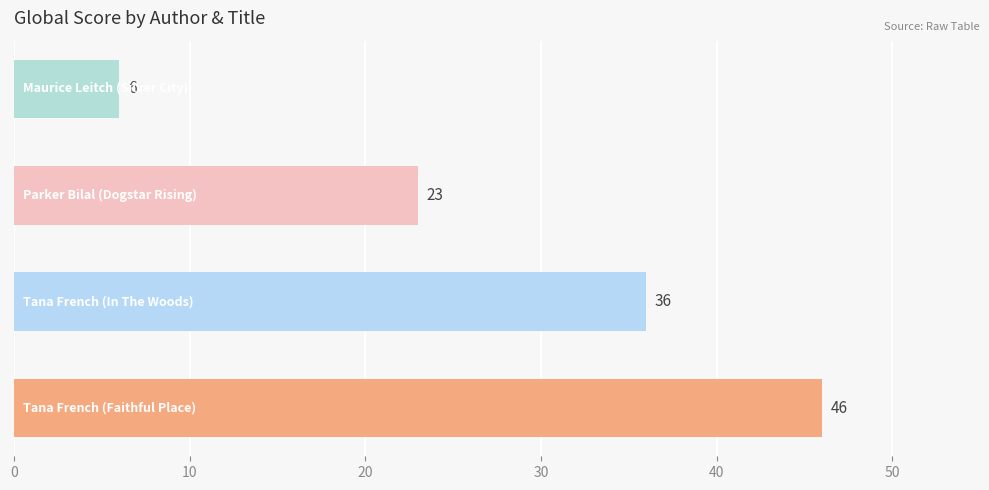

How many bars are there in total?

4